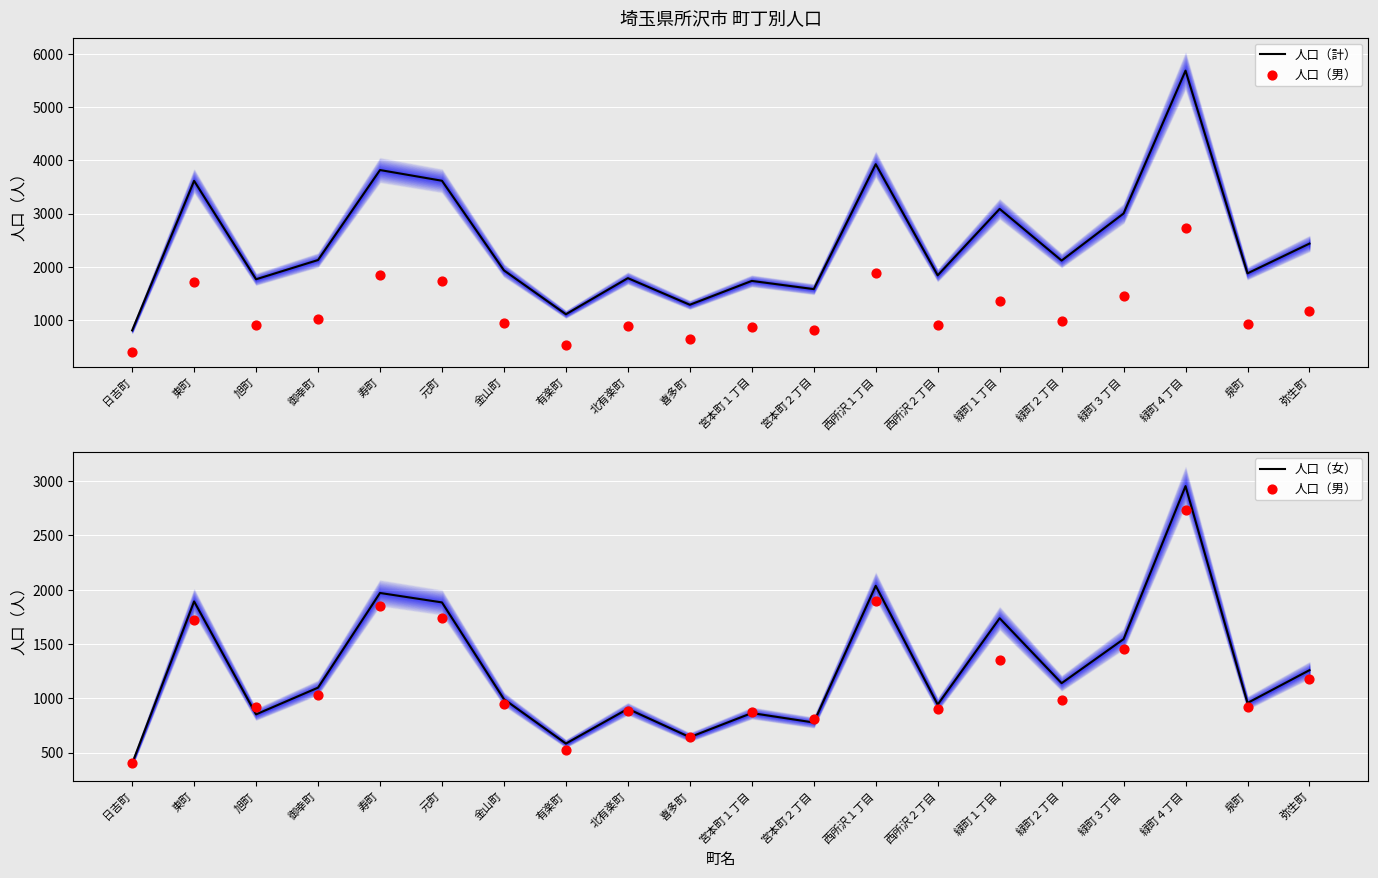

Is the value of 人口（女） at 日吉町 greater than the value of 人口（計） at 宮本町２丁目?

No